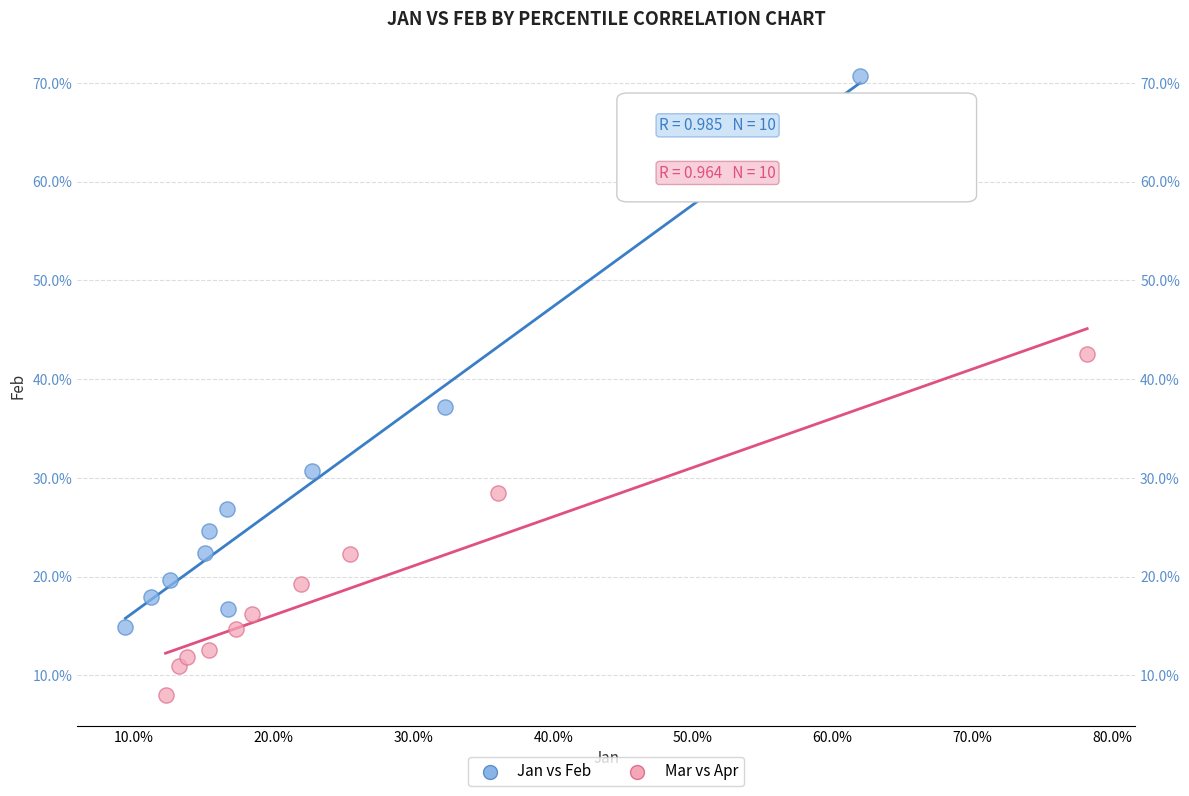

What are all the series names shown in the legend?

Jan vs Feb, Mar vs Apr